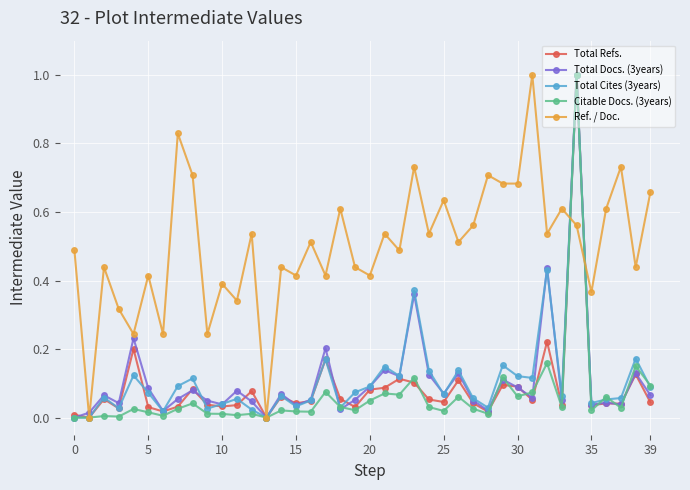

What is the greatest value displayed?

1.0